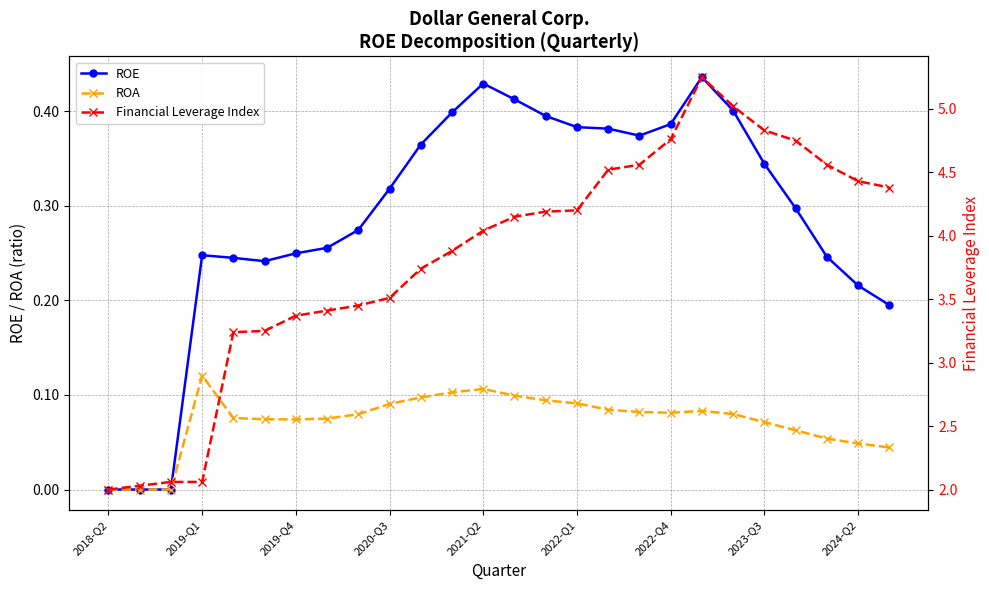

True or false: Financial Leverage Index and ROE intersect in this chart.

False